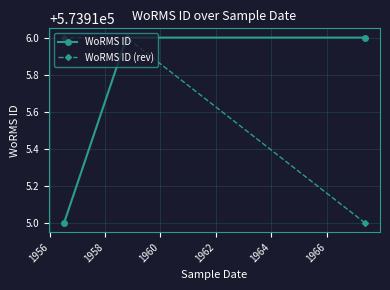

True or false: WoRMS ID (rev) has a value of 189987 at 1958.

False